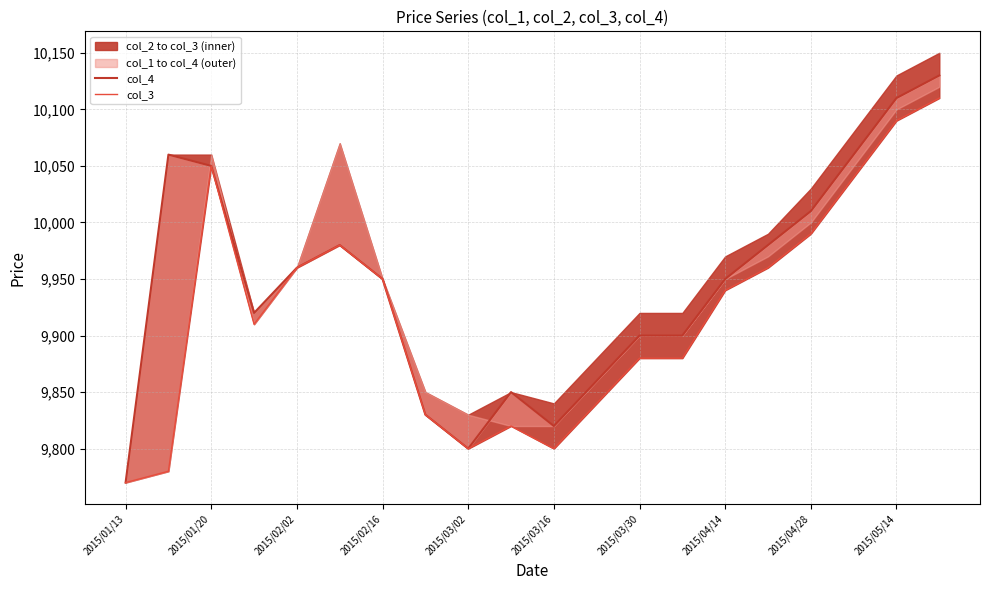

Where does the col_4 series first go above 9950?

2015/01/20